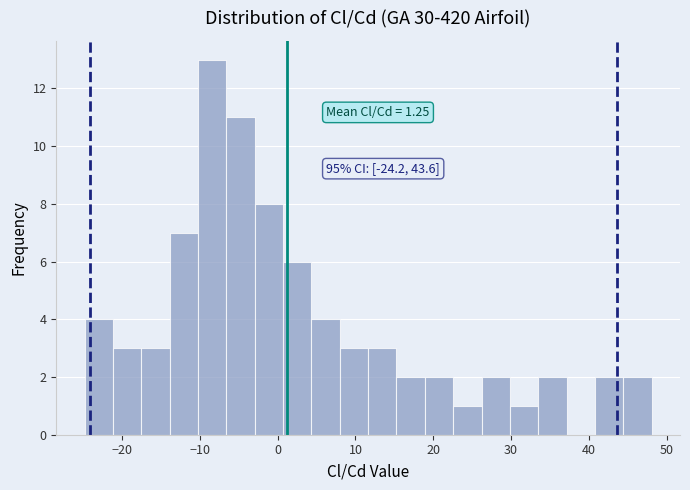

Around what value on the x-axis is the tallest bar? Give the approximate position of its centre, as read against the axis.

-8